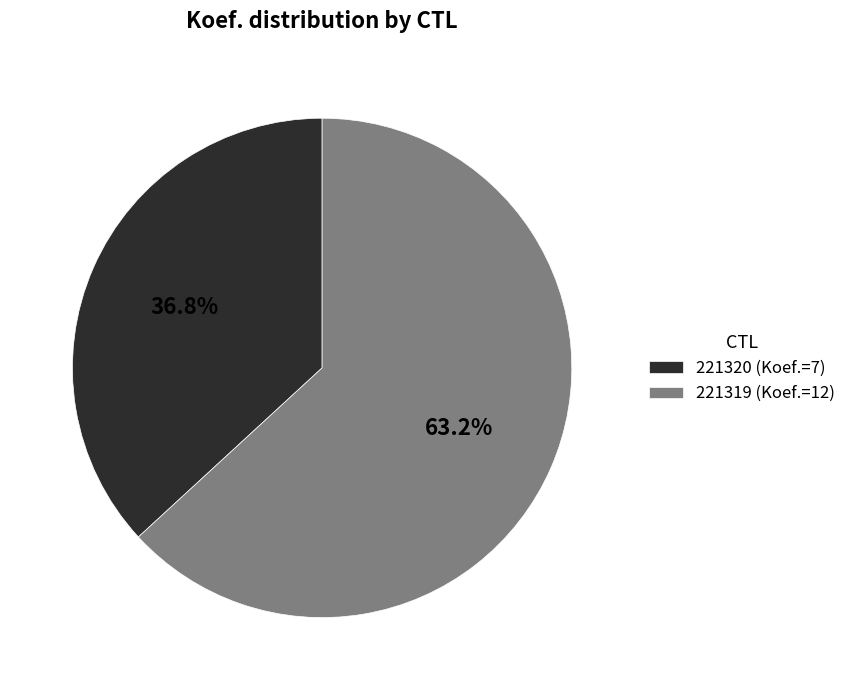

To the nearest percent, what portion does 221320 represent?

37%